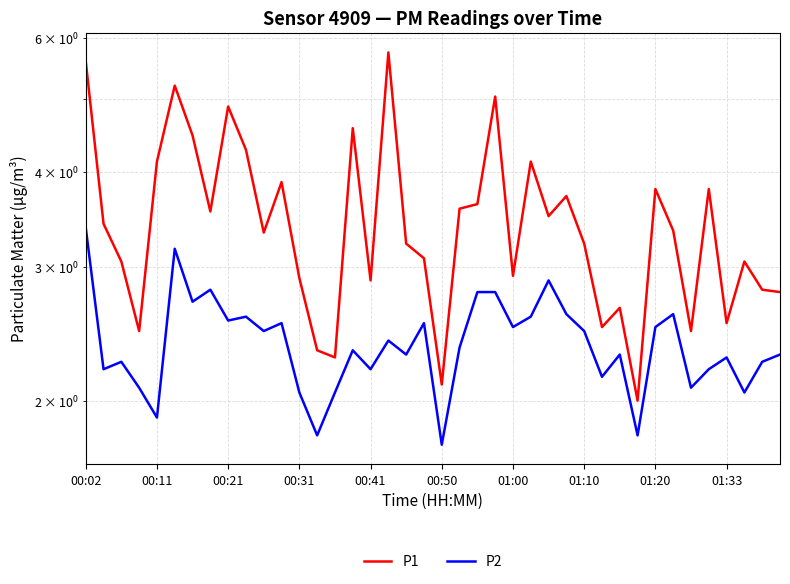

At how many categories does at least one series exceed 1?

40